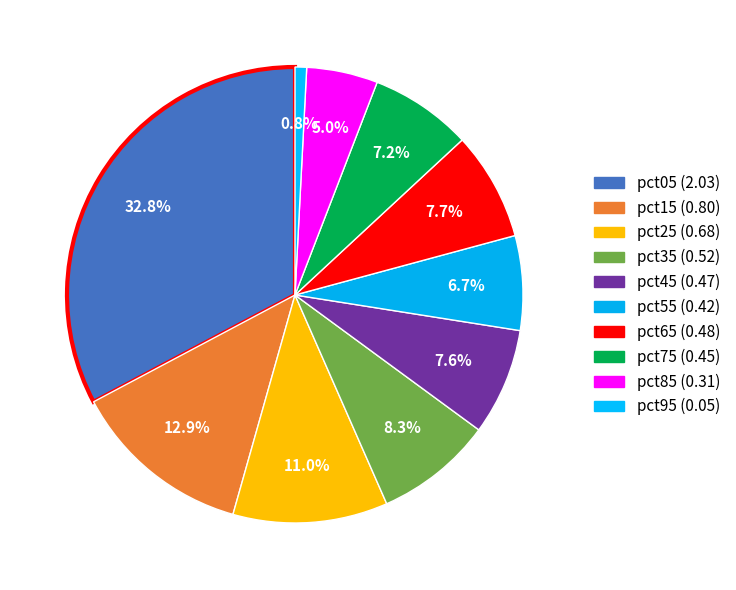

Combined, do pct05 and pct75 account for over 50%?

No